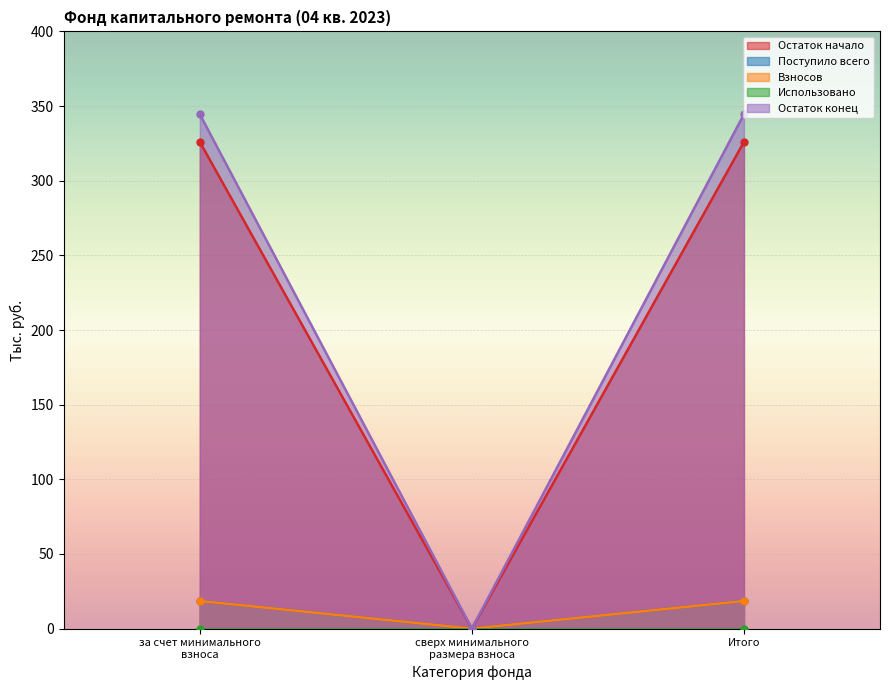

True or false: Остаток начало has a value of -9.1 at сверх минимального размера взноса.

False